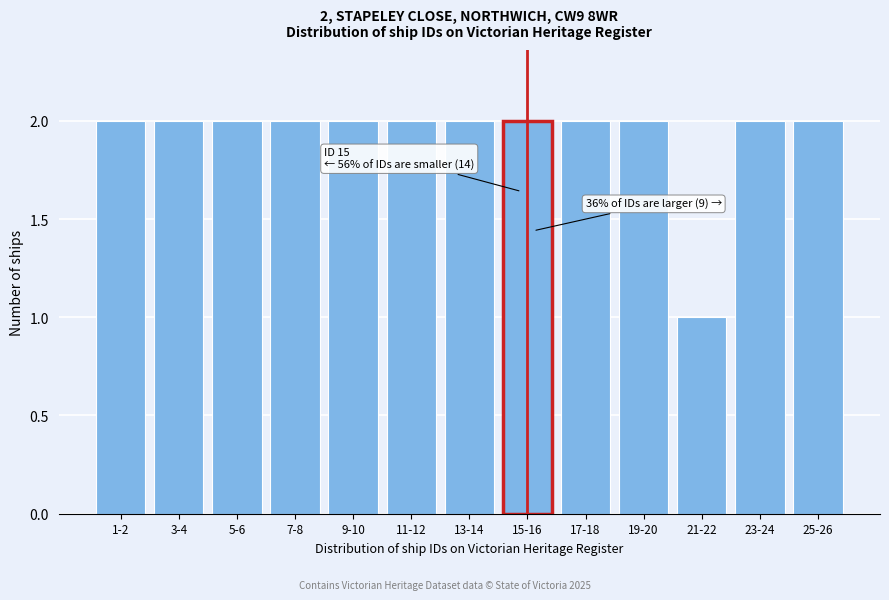

Reading right to left, transcribe all the data shown in this chart.

25-26=2	23-24=2	21-22=1	19-20=2	17-18=2	15-16=2	13-14=2	11-12=2	9-10=2	7-8=2	5-6=2	3-4=2	1-2=2